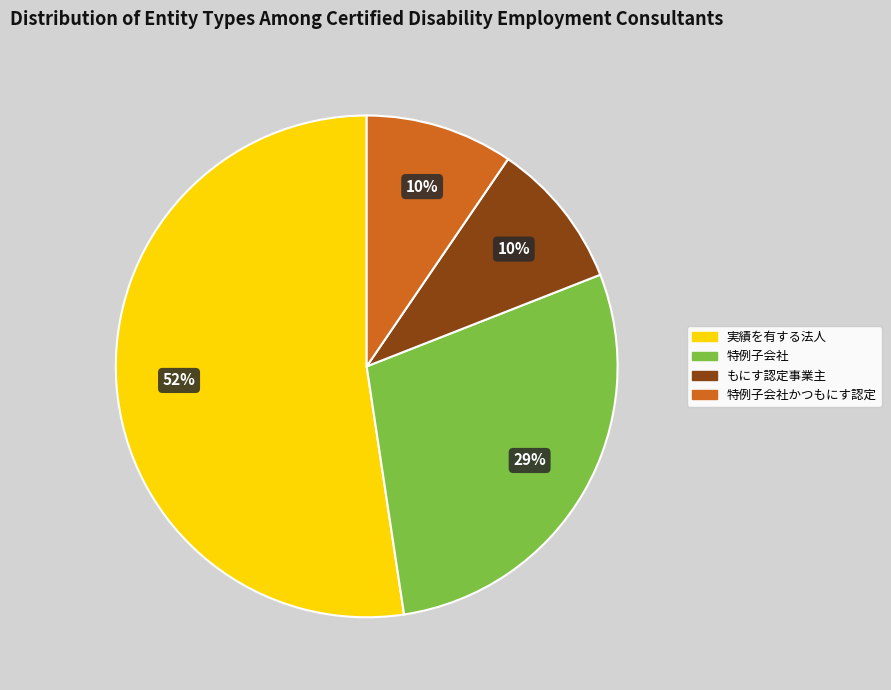

Does any single category account for the majority?

Yes